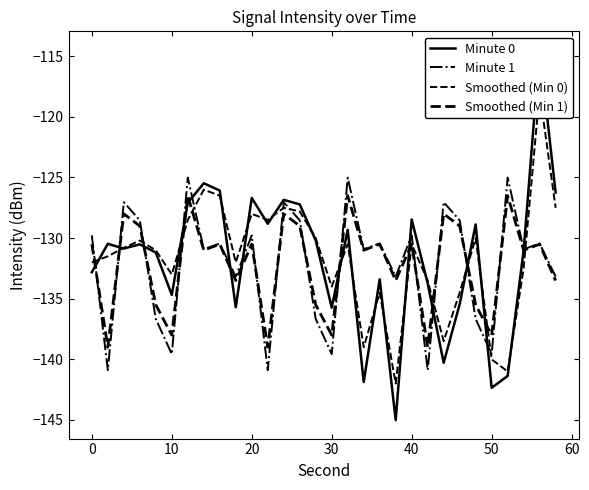

Does the chart have visible grid lines?

No